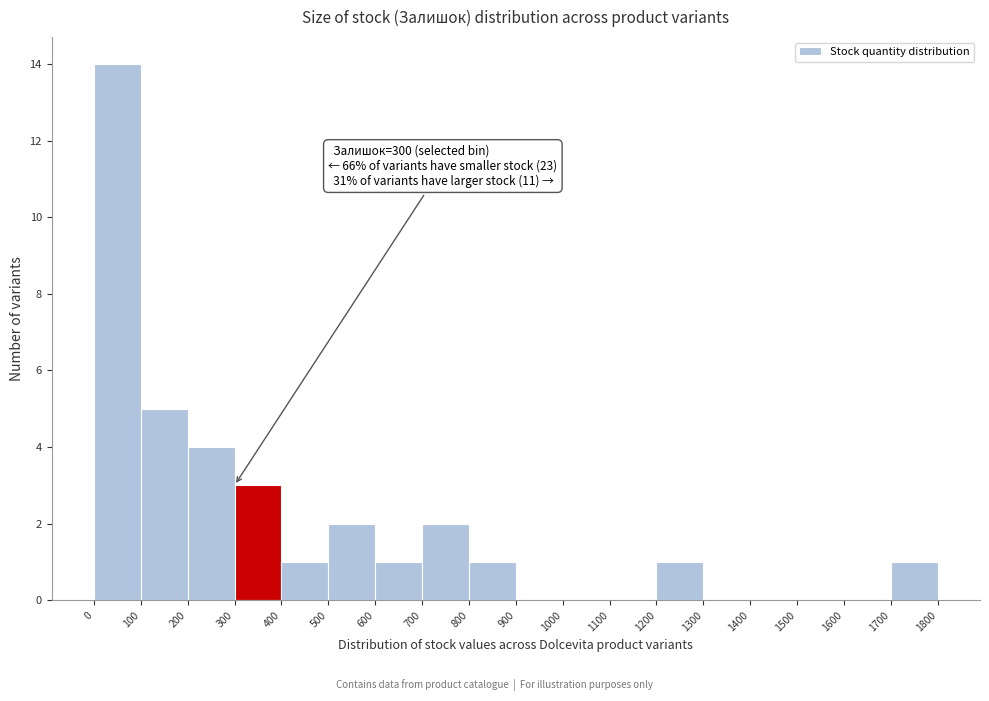

Over which range of the x-axis is the bar tallest?

0 to 100